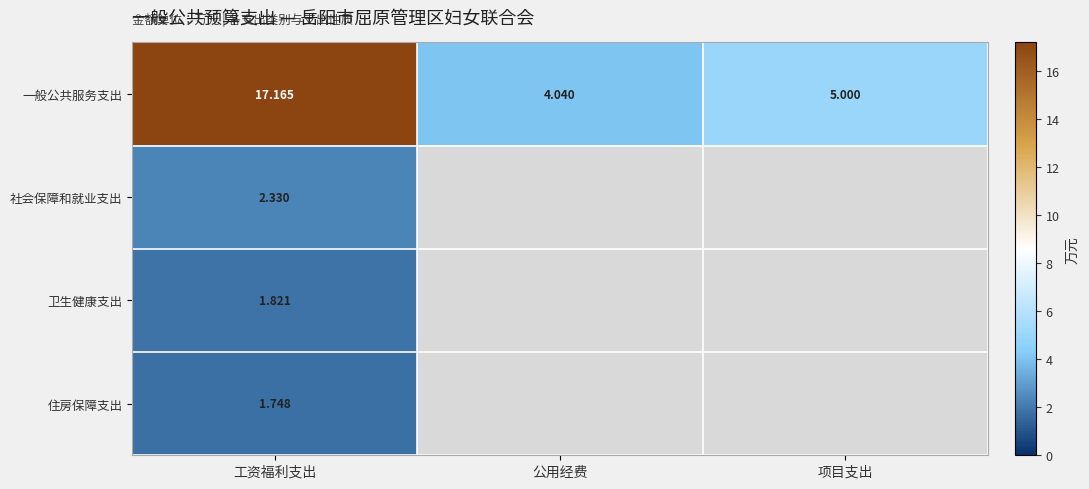

Where does the 一般公共服务支出 series first go above 5?

工资福利支出